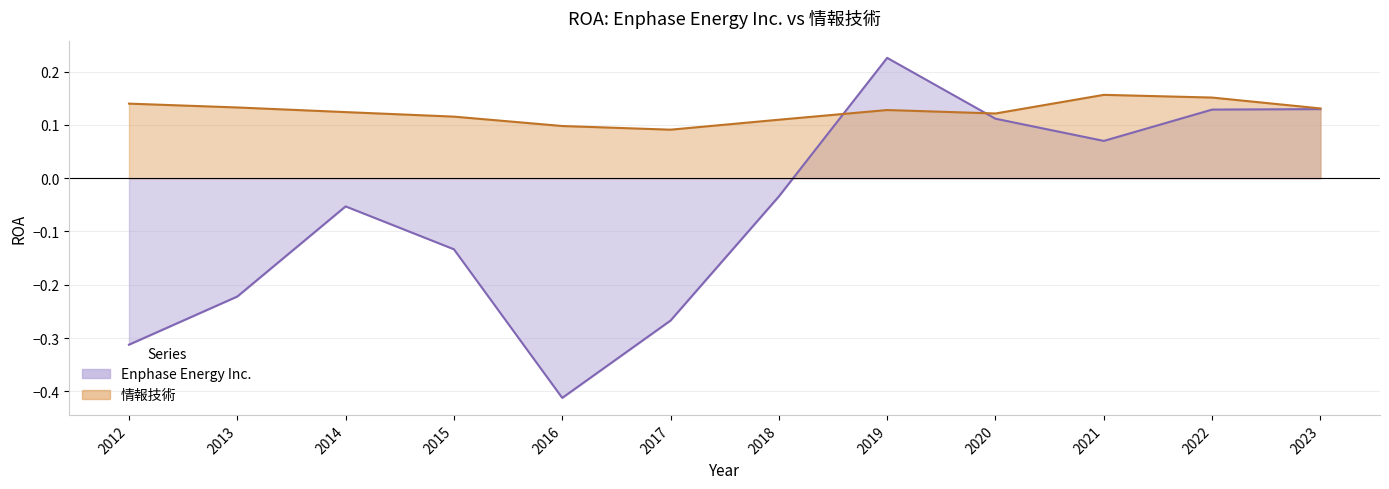

At which label is 情報技術 closest to 0?

2017